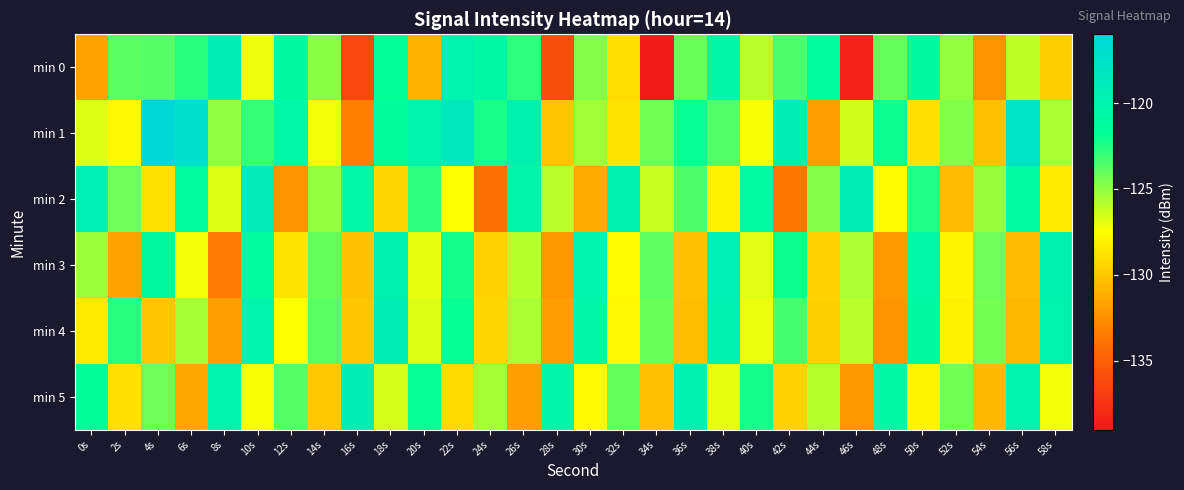

What is the greatest value displayed?

-116.0